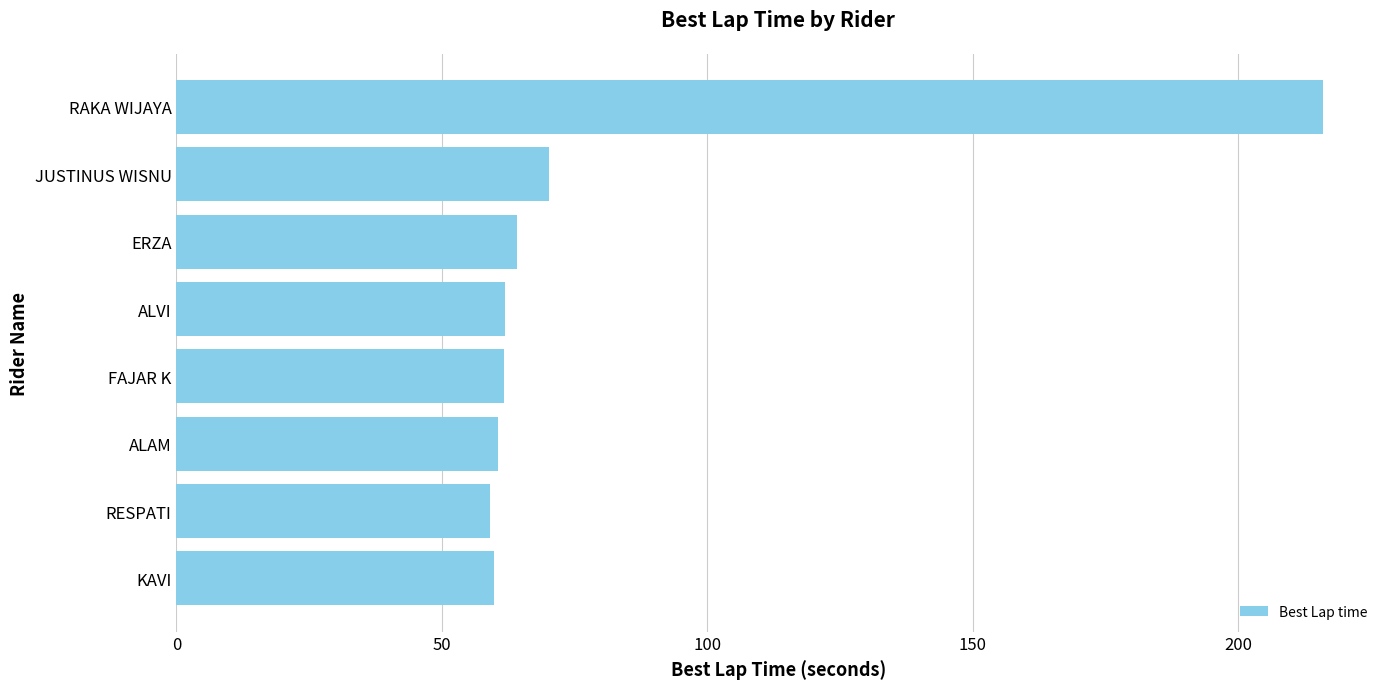

What is the ratio of the value at ERZA to the value at RAKA WIJAYA?

0.3